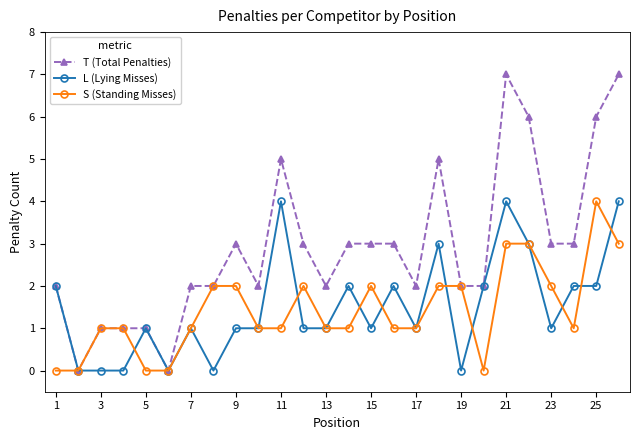

True or false: S (Standing Misses) and L (Lying Misses) intersect in this chart.

True